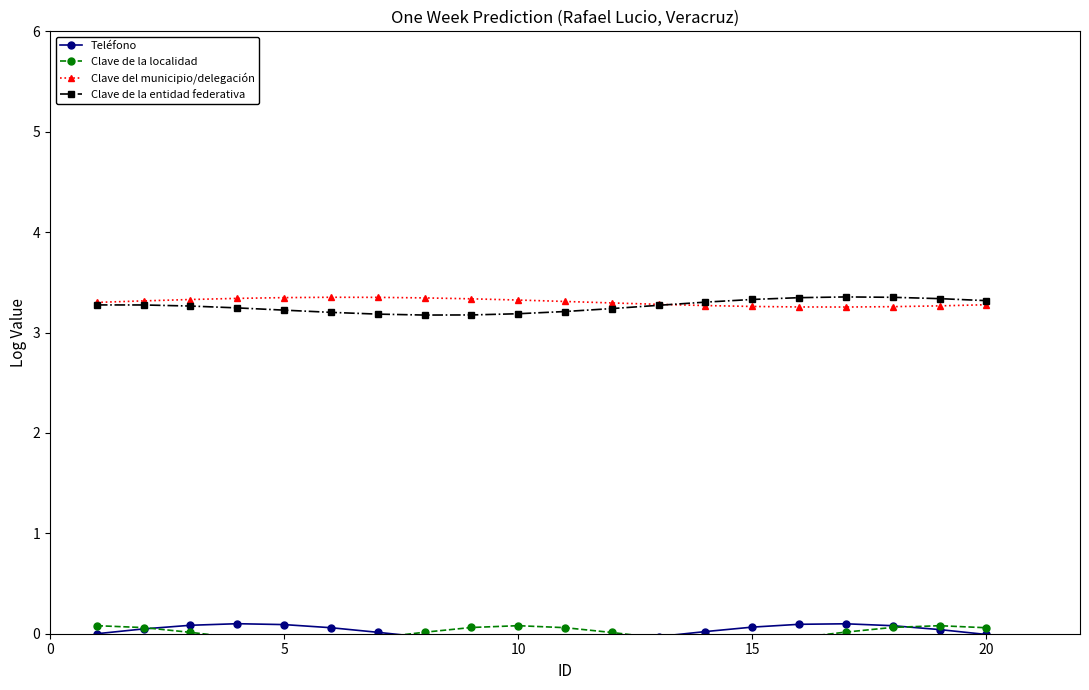

True or false: Clave del municipio/delegación has a value of 2.2 at 15.

False